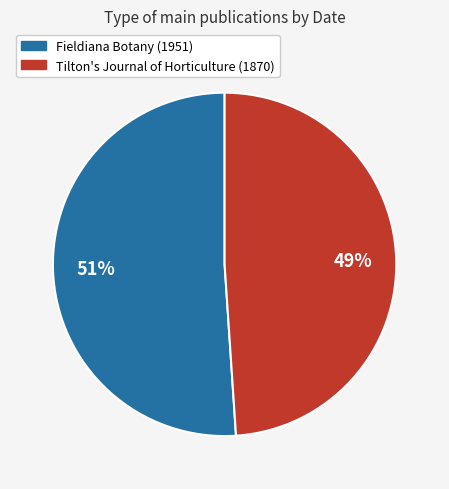

How many slices are in this pie chart?

2